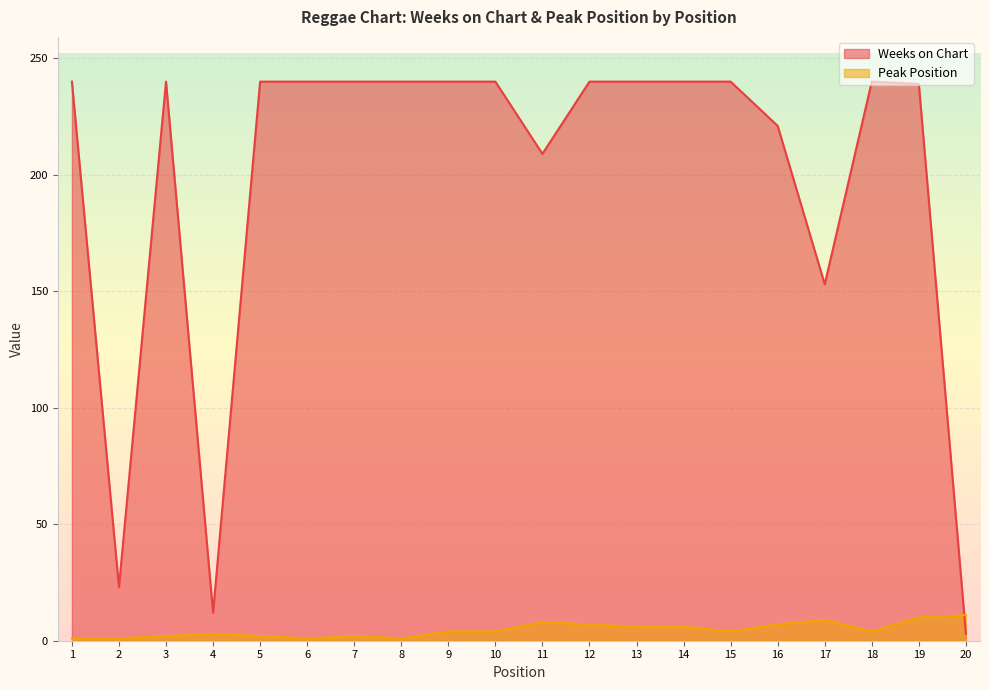

What is the value of the Peak Position point at the 9th from the left?

4